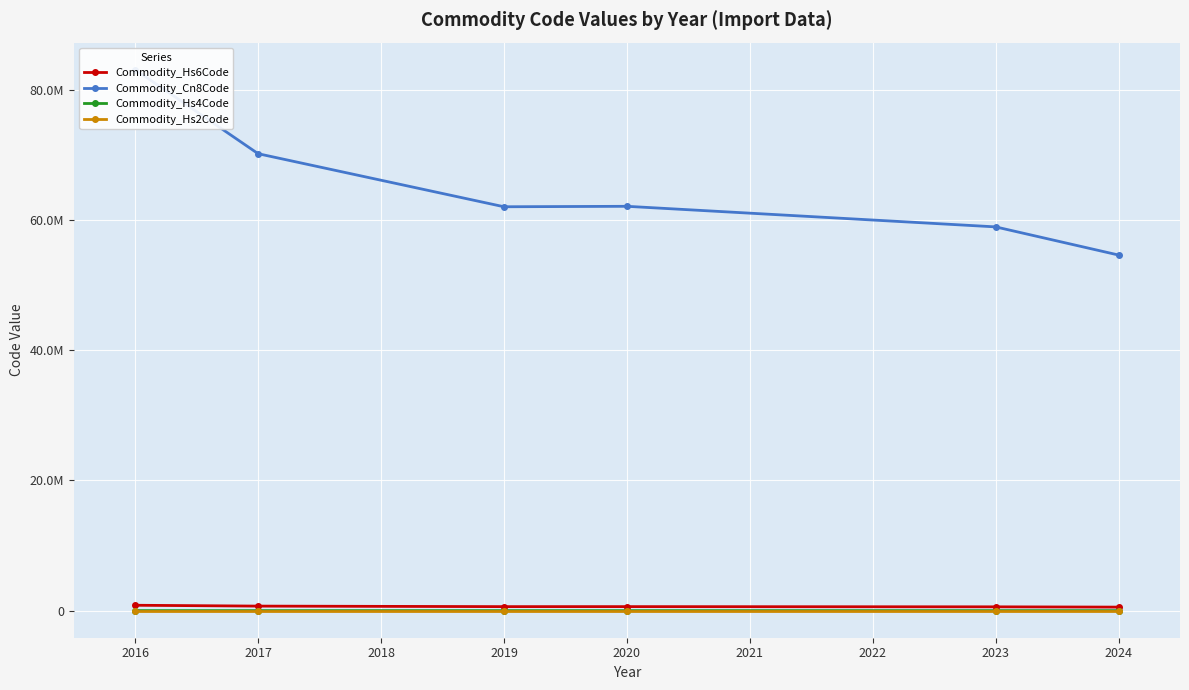

Reading left to right, list all the values displayed in this chart.

Commodity_Hs6Code: 830890.0	701810.0	620339.0	621040.0	589433.7	546210.0
Commodity_Cn8Code: 83089000.0	70181011.0	62033990.0	62104000.0	58943410.0	54621050.0
Commodity_Hs4Code: 8308.0	7018.0	6203.0	6210.0	5893.7	5462.0
Commodity_Hs2Code: 83.0	70.0	62.0	62.0	58.9	54.5